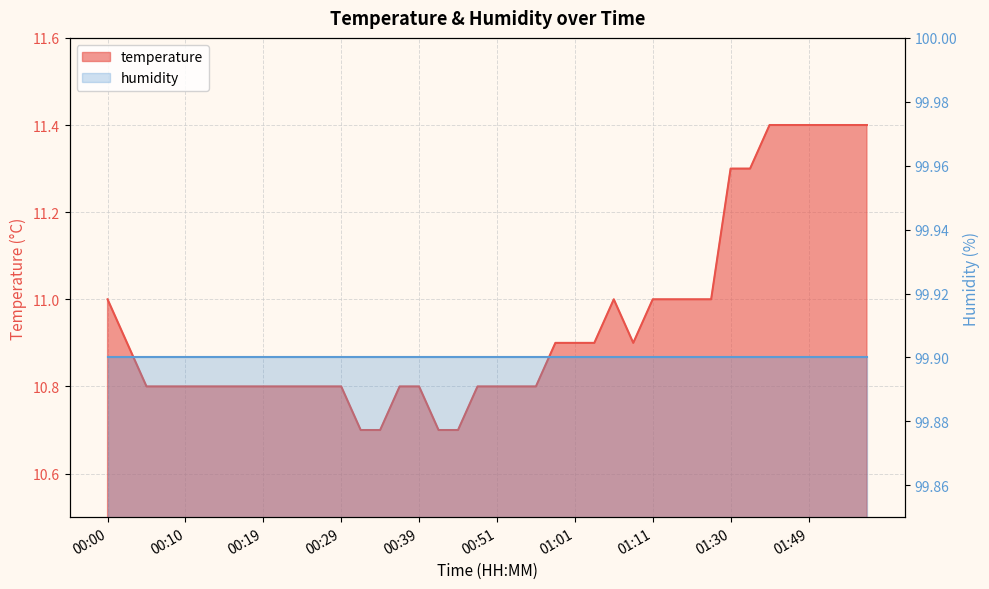

What is the minimum value shown in the chart?

10.7